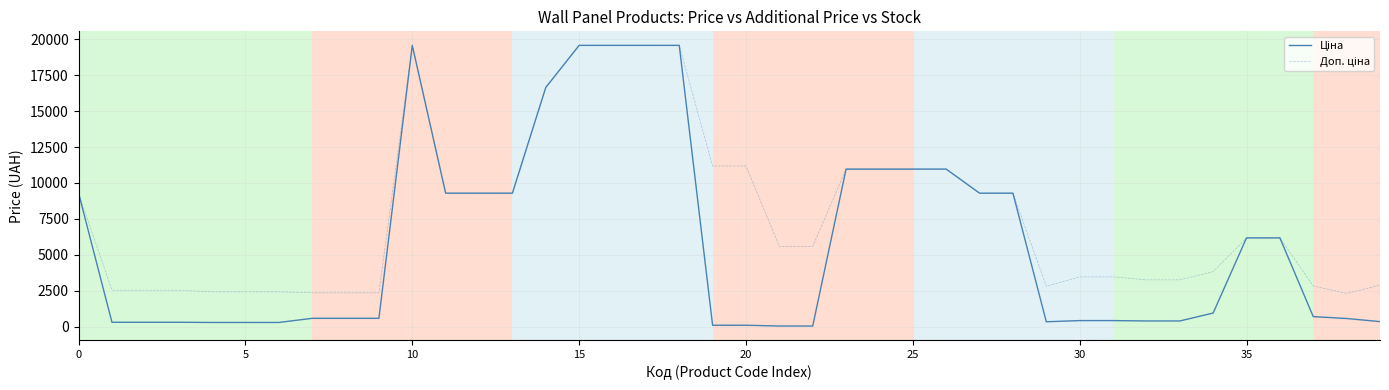

How many lines are shown in the chart?

2